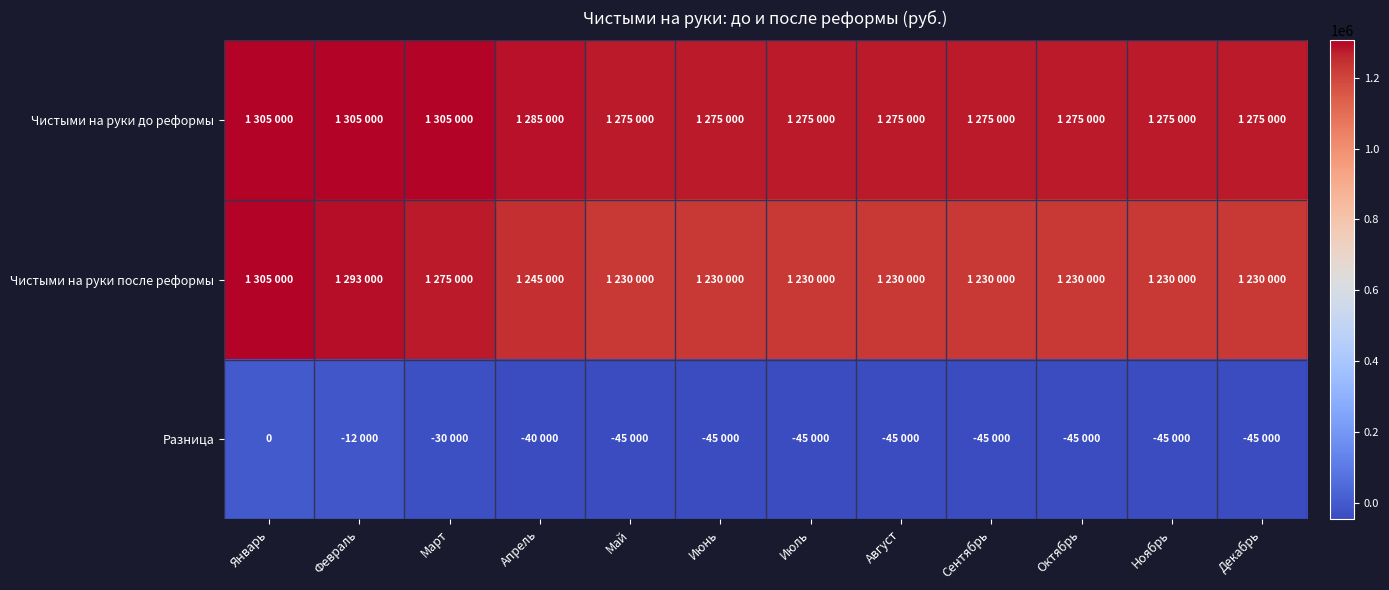

What is the total value across all series at Март?

2550000